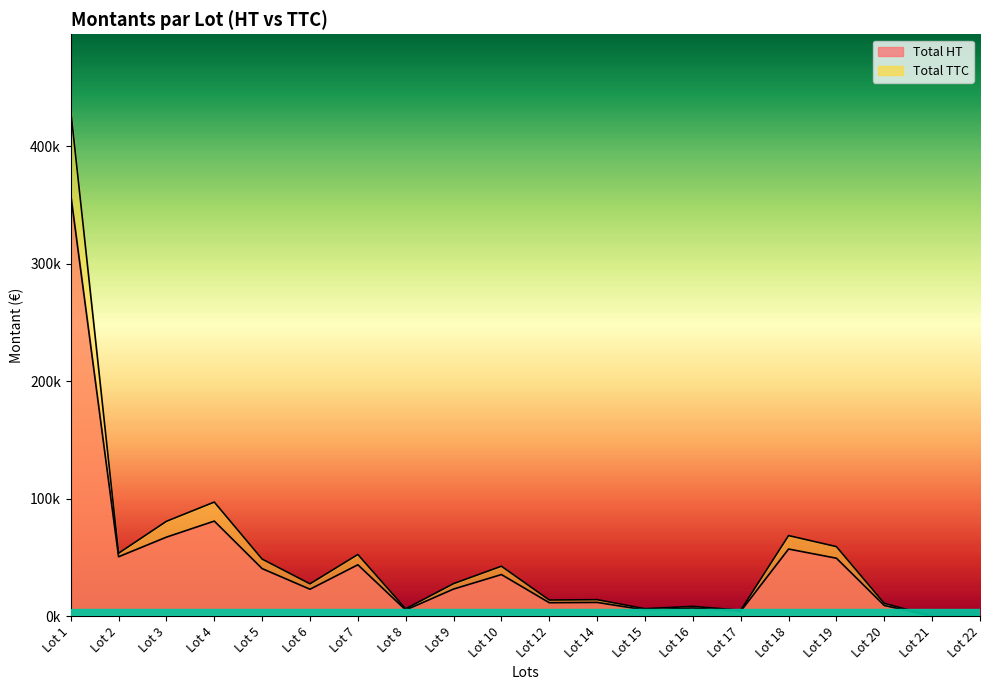

What is the value of the Total TTC point at the 7th from the left?

52552.8